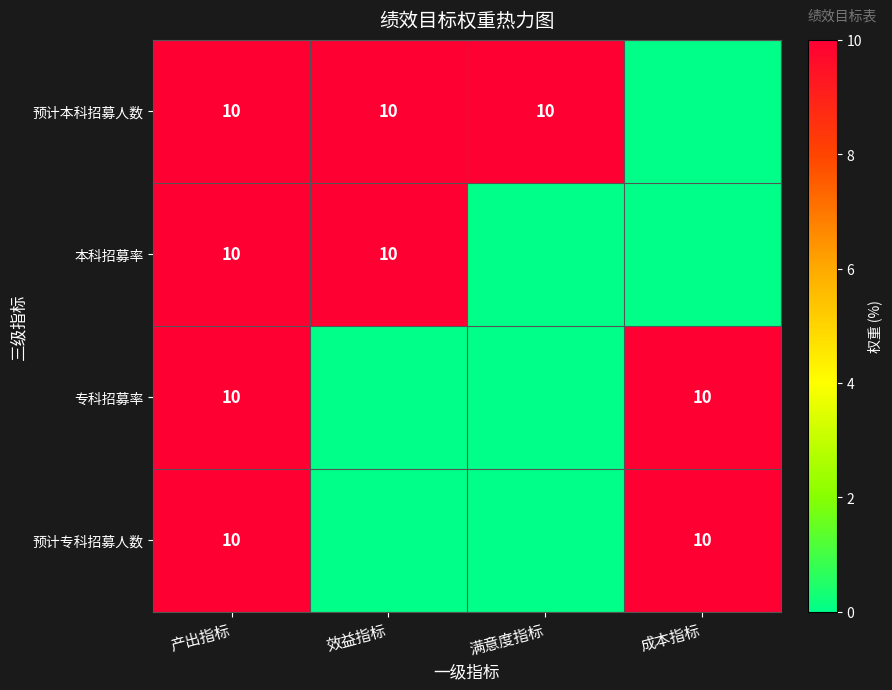

True or false: 预计专科招募人数 has a value of 4 at 成本指标.

False